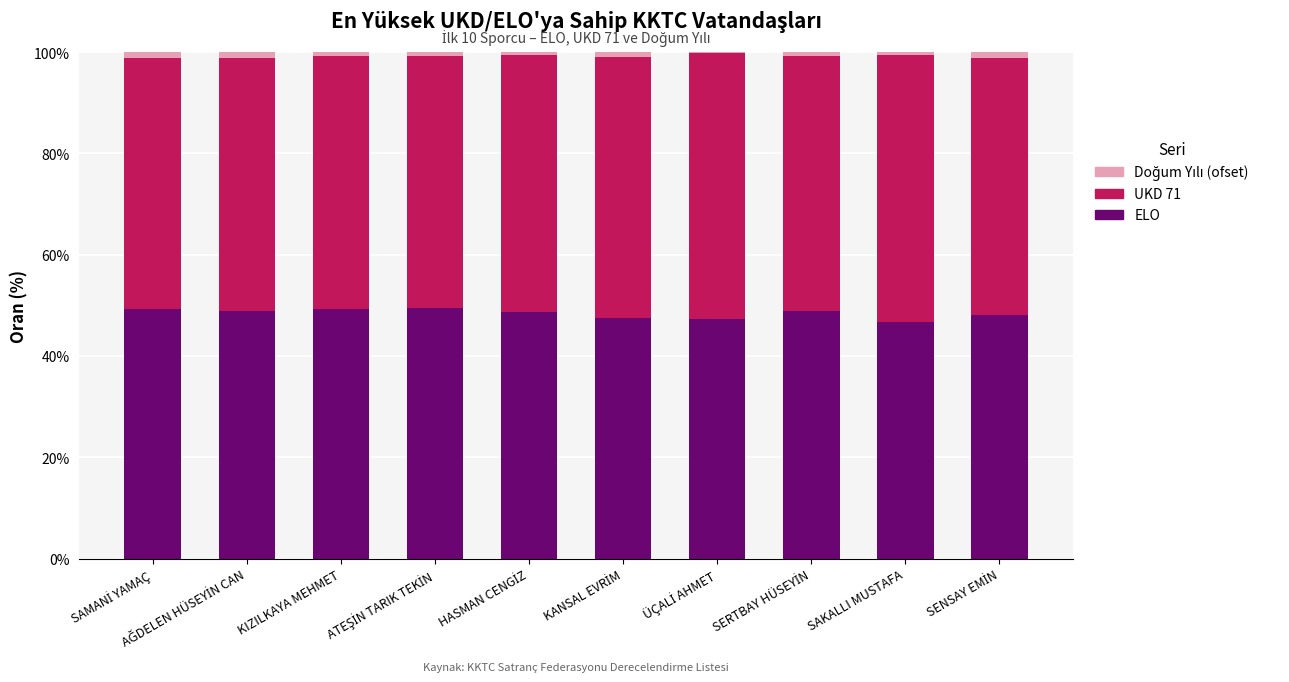

What is the sum of all ELO values?

484.3